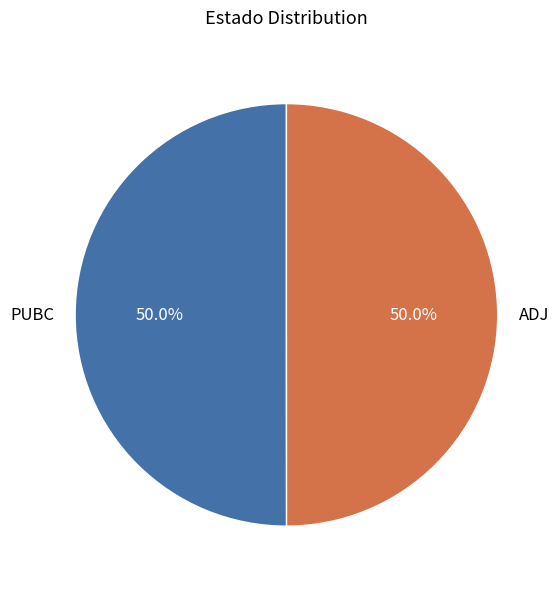

Combined, what portion of the pie is PUBC and ADJ?

100.0%